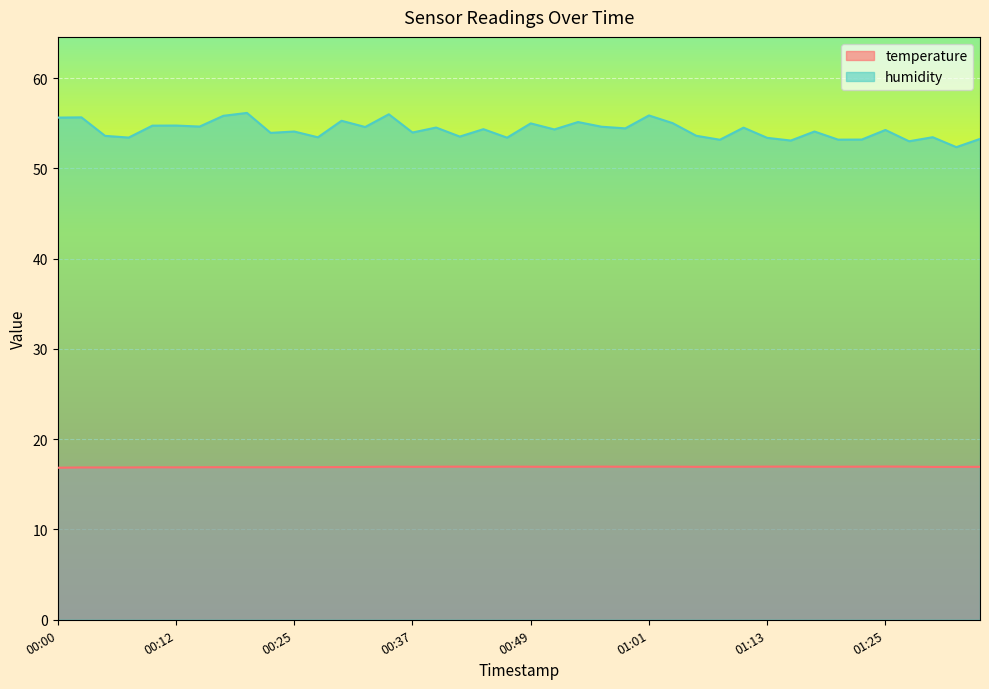

Which series has the widest spread of values?

humidity